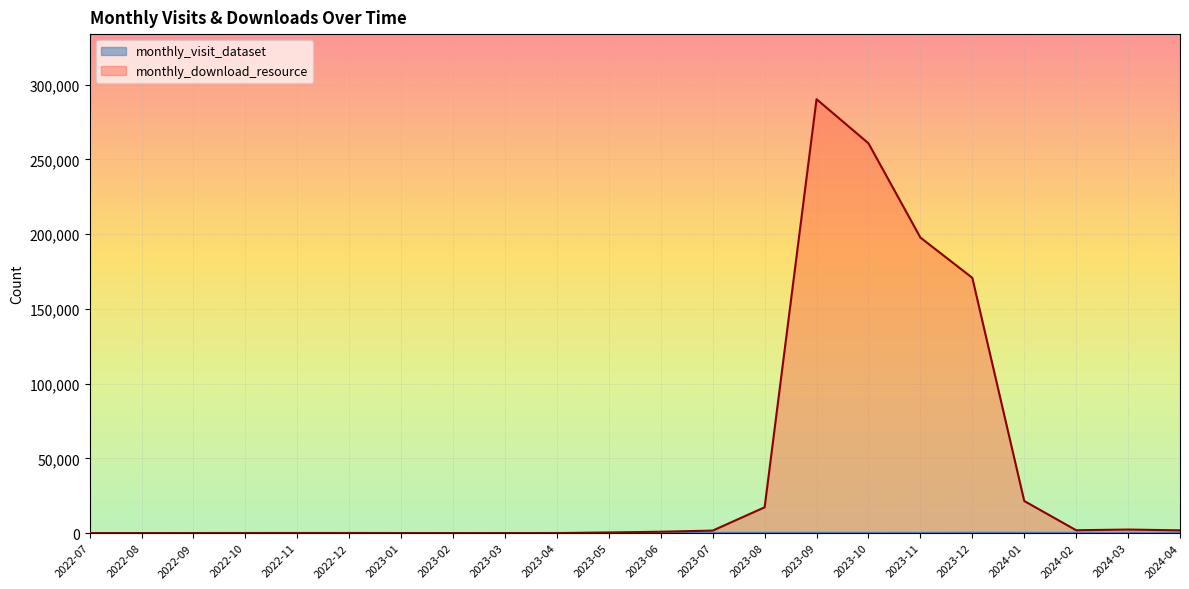

What are all the series names shown in the legend?

monthly_visit_dataset, monthly_download_resource